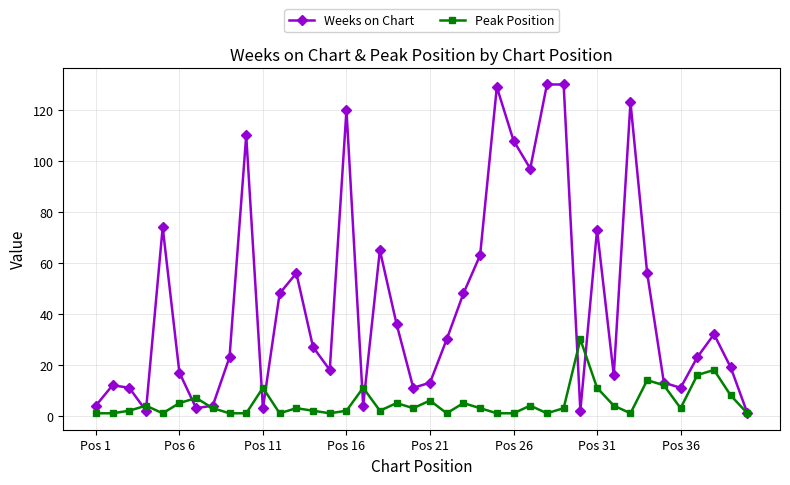

True or false: Weeks on Chart has more than 1 interior local peaks.

True